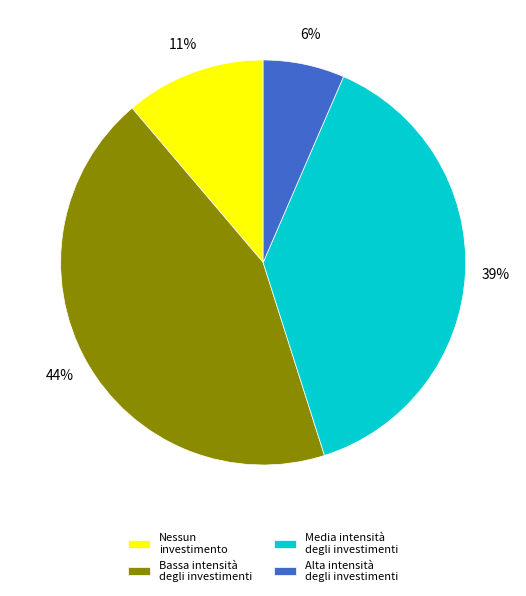

Is Media intensità the majority of the pie?

No